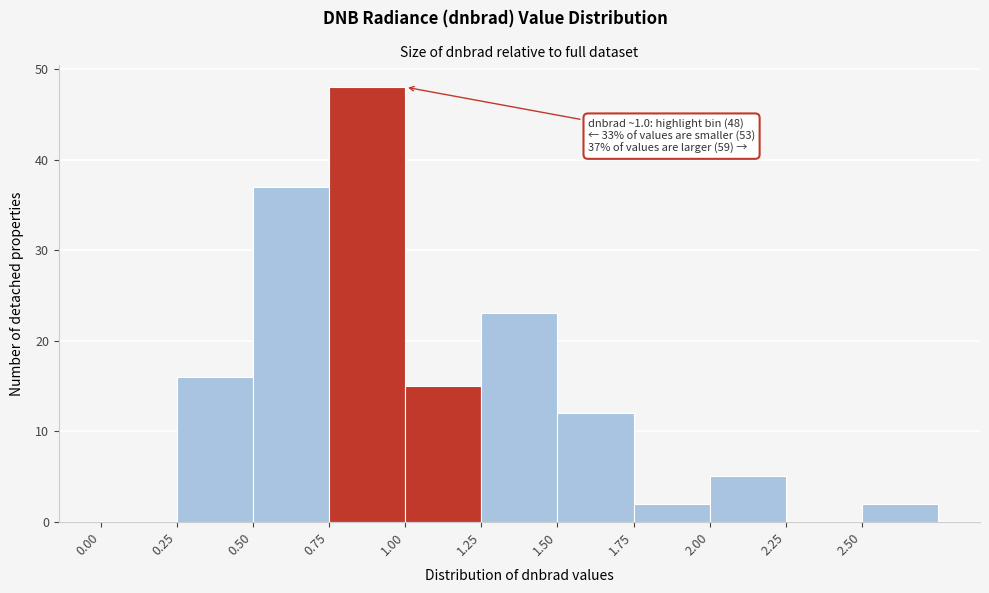

Over which range of the x-axis is the bar tallest?

0.75 to 1.00